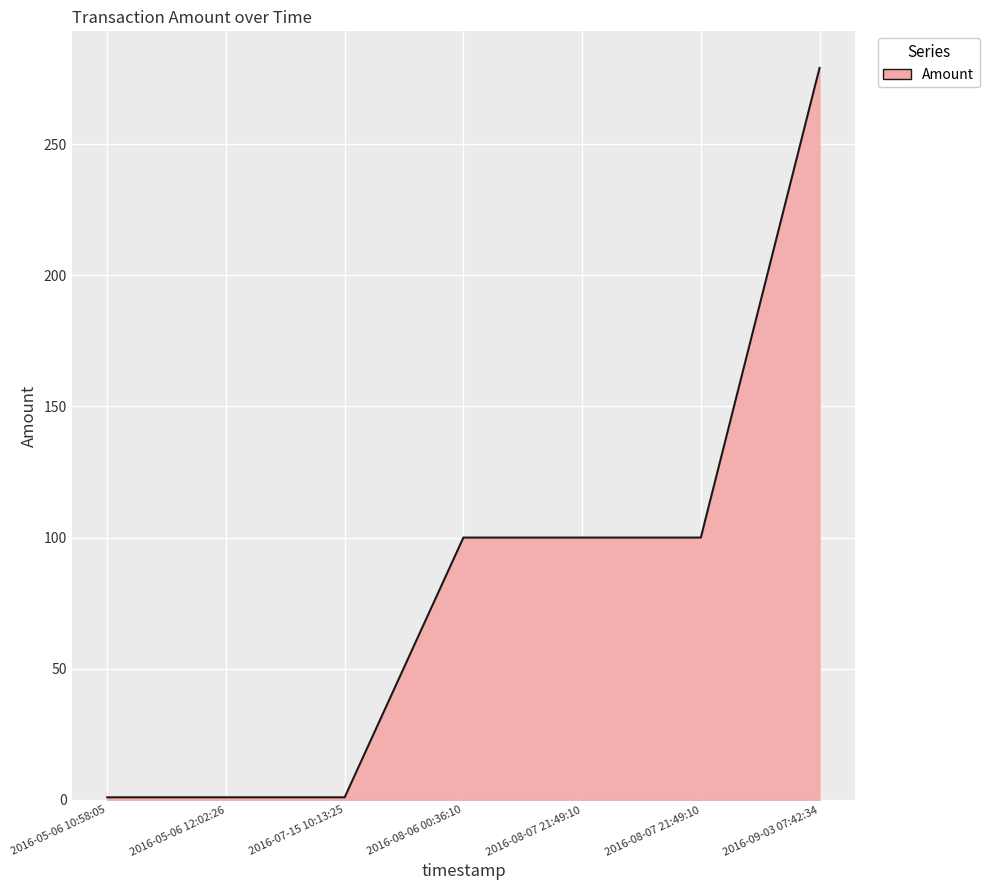

Which has a higher value, 2016-08-06 00:36:10 or 2016-08-07 21:49:10?

2016-08-06 00:36:10